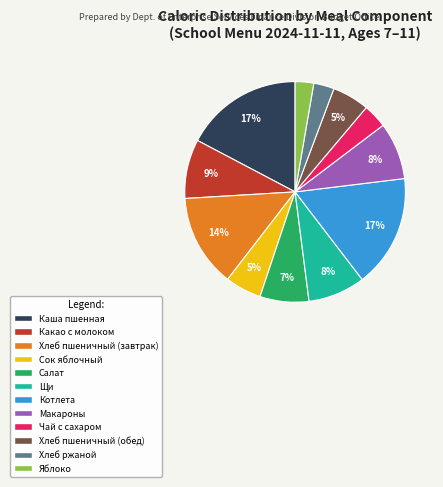

To the nearest percent, what is the average slice percentage?

8%